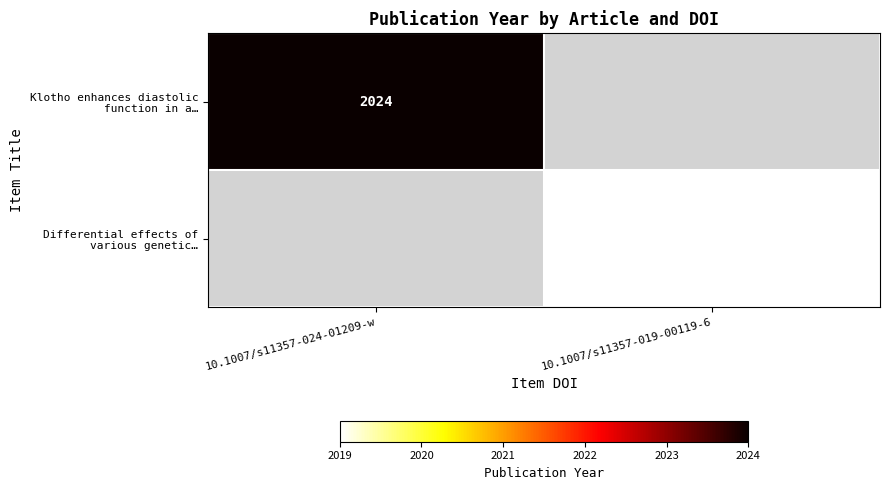

Between 10.1007/s11357-024-01209-w and 10.1007/s11357-019-00119-6, which series saw the biggest shift?

Klotho enhances diastolic function in a…